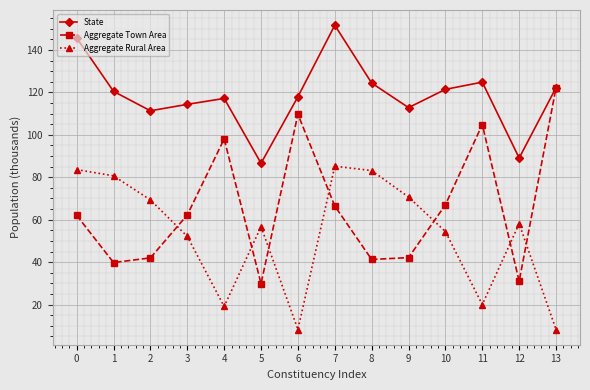

What is the total value across all series at 4?

234.3